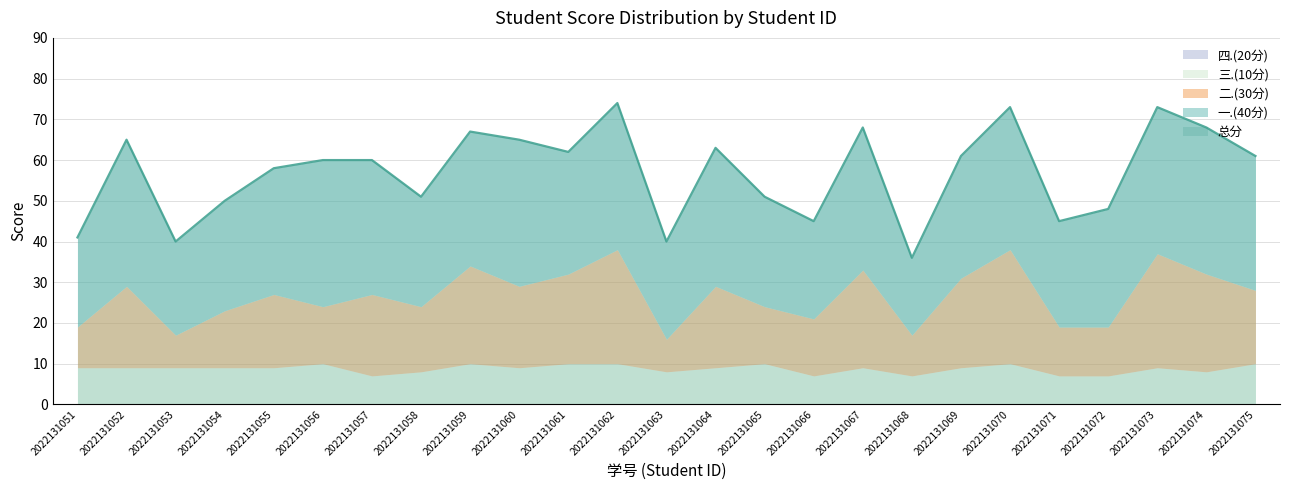

In 一.(40分), how many points are higher than both neighbors (excluding endpoints)?

7